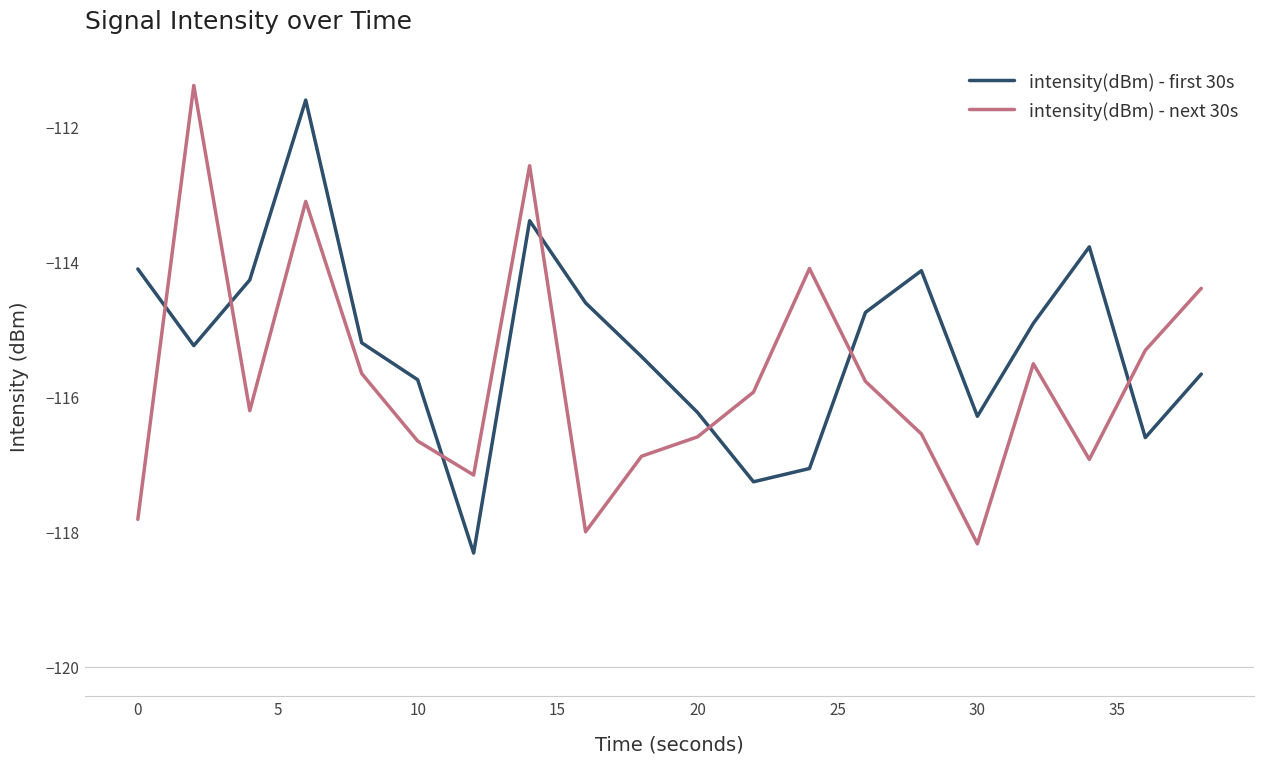

Which series has the widest spread of values?

intensity(dBm) - next 30s